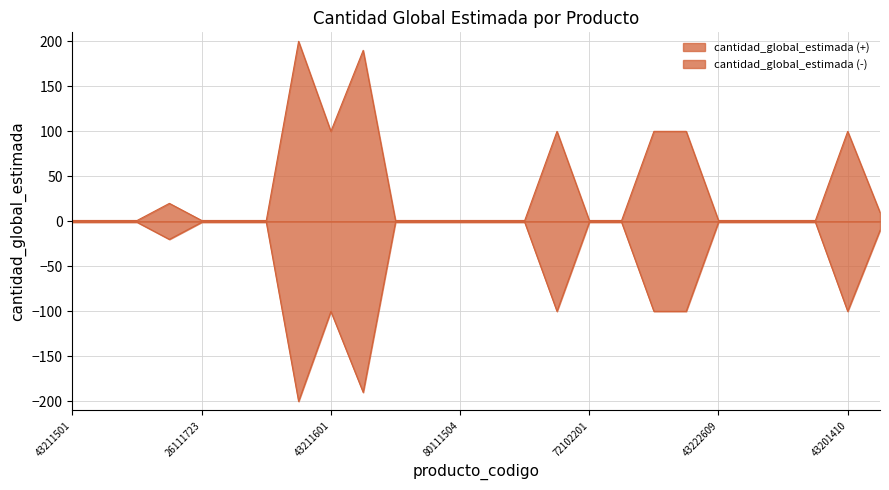

Reading left to right, list all the values displayed in this chart.

43211501=1	43191609=1	40151610=1	26131503=20	26111723=1	40151601=1	40101701=1	43202105=200	43211601=100	26111501=190	43222805=1	43221721=1	80111504=1	86101610=1	81111704=1	43221807=100	72102201=1	72102203=1	43201508=100	32101525=100	43222609=1	81101701=1	80111619=1	86101601=1	43201410=100	43221521=10